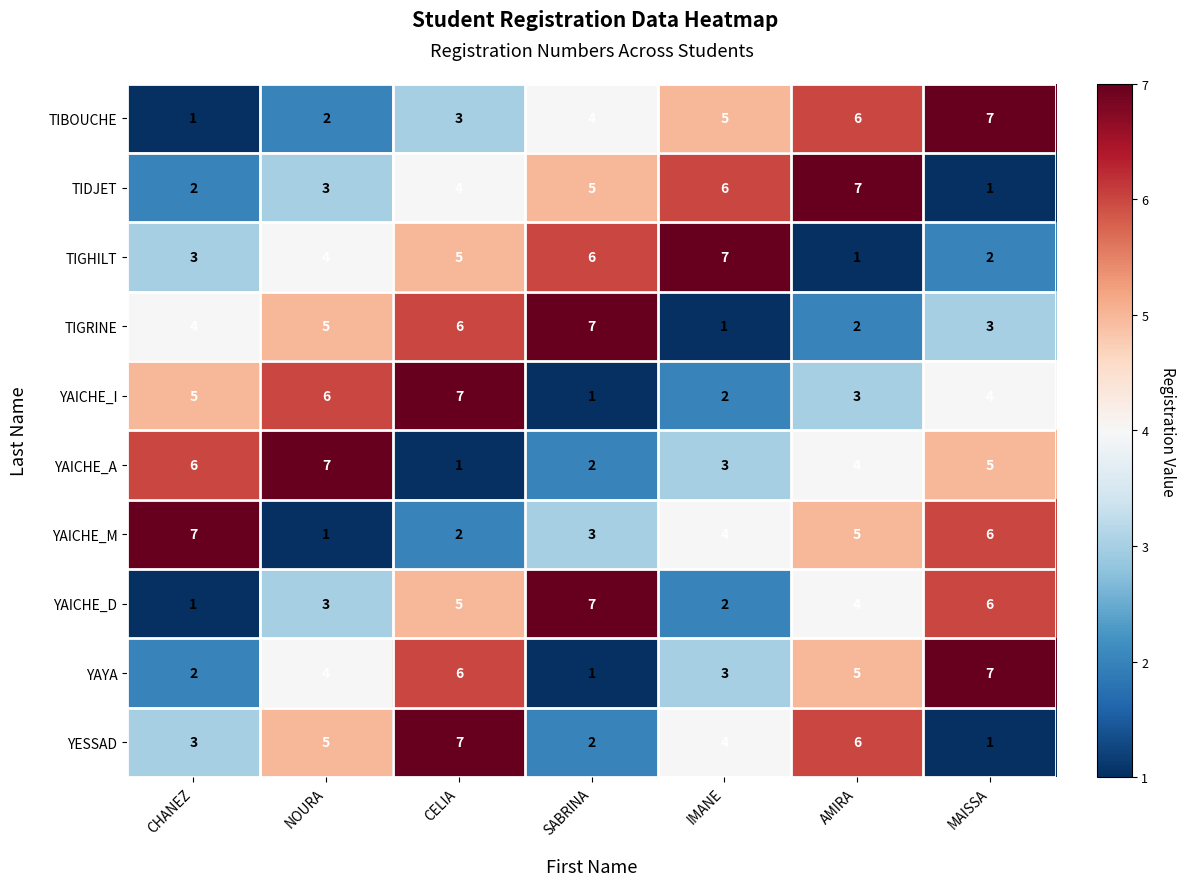

What is the difference between the second highest and minimum values in the YAYA series?

5